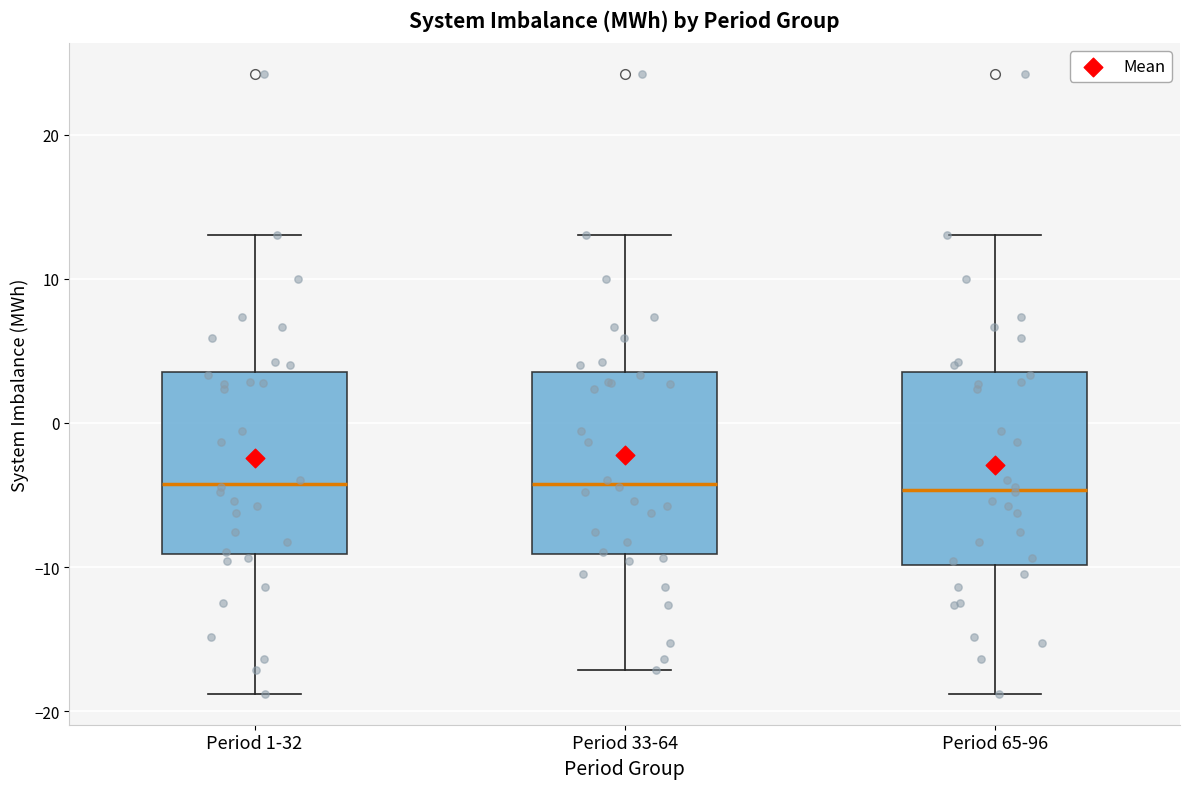

Reading left to right, transcribe this box plot: for each box, give where its median line is, the range the box spans, and where its two whiskers end, as read against the y-axis. The values are not printed on the chart, so give them approximately, as read against the axis.

Period 1-32: median -4, box -9 to 4, whiskers -19 to 13
Period 33-64: median -4, box -9 to 4, whiskers -17 to 13
Period 65-96: median -5, box -10 to 4, whiskers -19 to 13